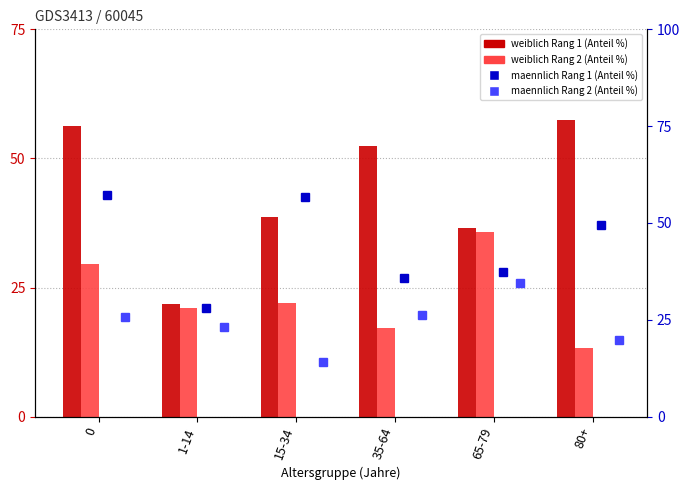

What is the sum of all maennlich Rang 1 values?

264.4